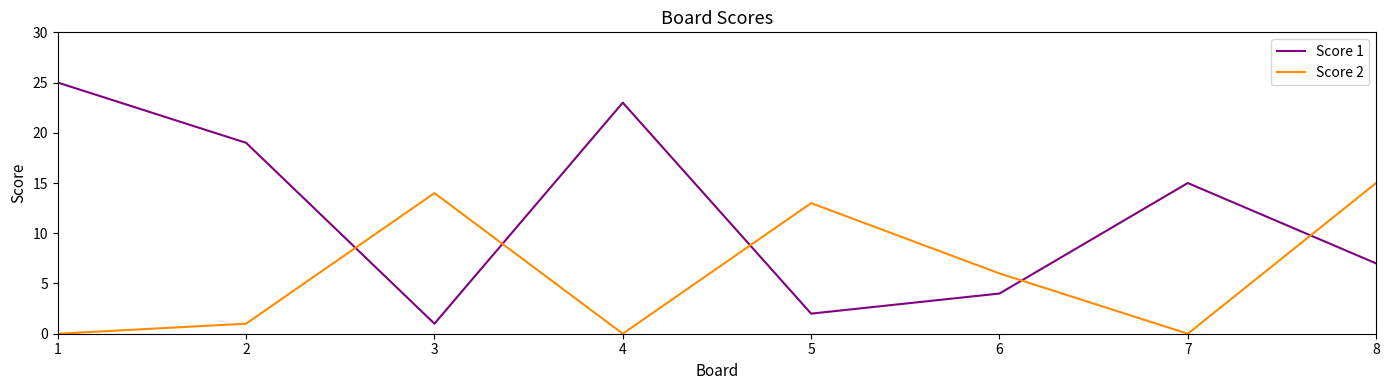

What is the greatest value displayed?

25